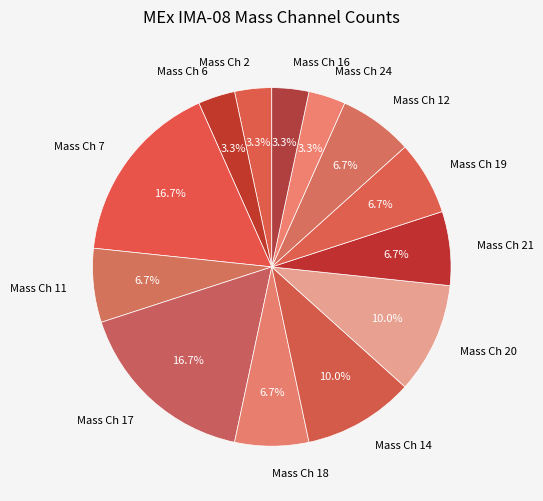

Between Mass Ch 17 and Mass Ch 2, which is larger?

Mass Ch 17